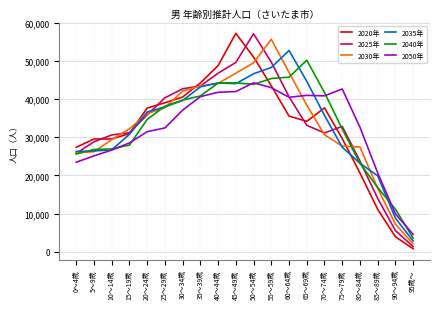

What are all the series names shown in the legend?

2020年, 2025年, 2030年, 2035年, 2040年, 2050年